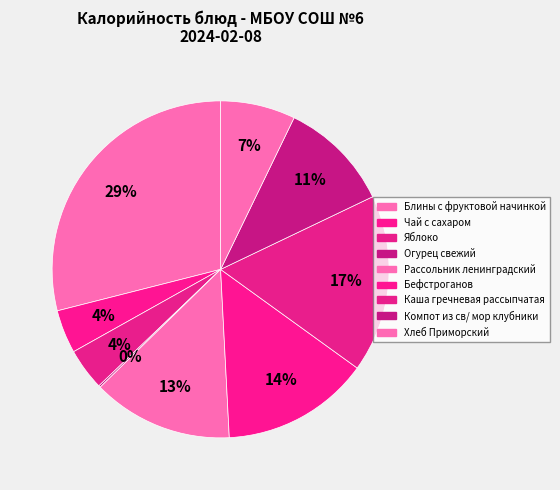

How much of the chart is everything except Чай с сахаром?

95.8%